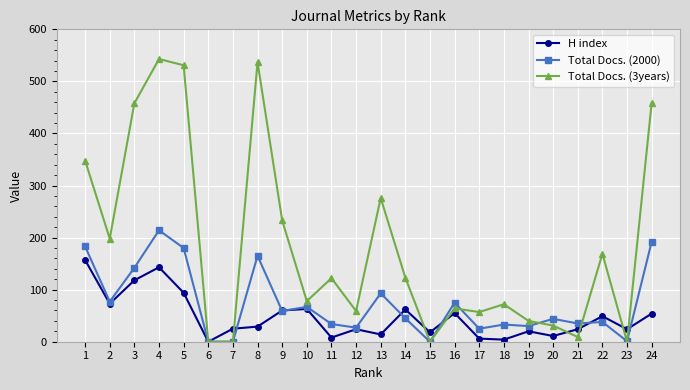

List the series in order of their overall mean, lowest first.

H index, Total Docs. (2000), Total Docs. (3years)